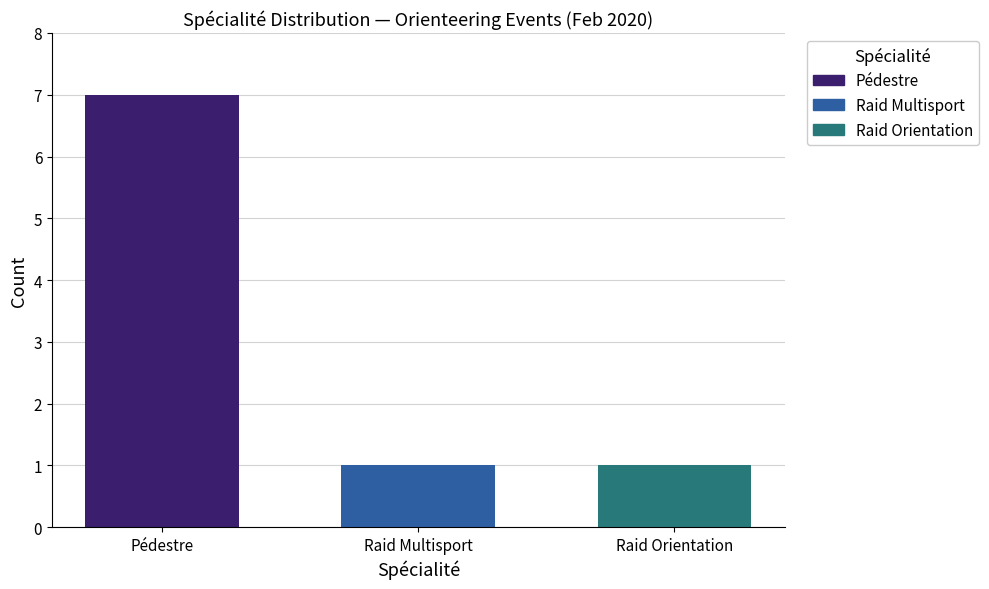

Reading right to left, transcribe all the data shown in this chart.

Raid Orientation=1	Raid Multisport=1	Pédestre=7